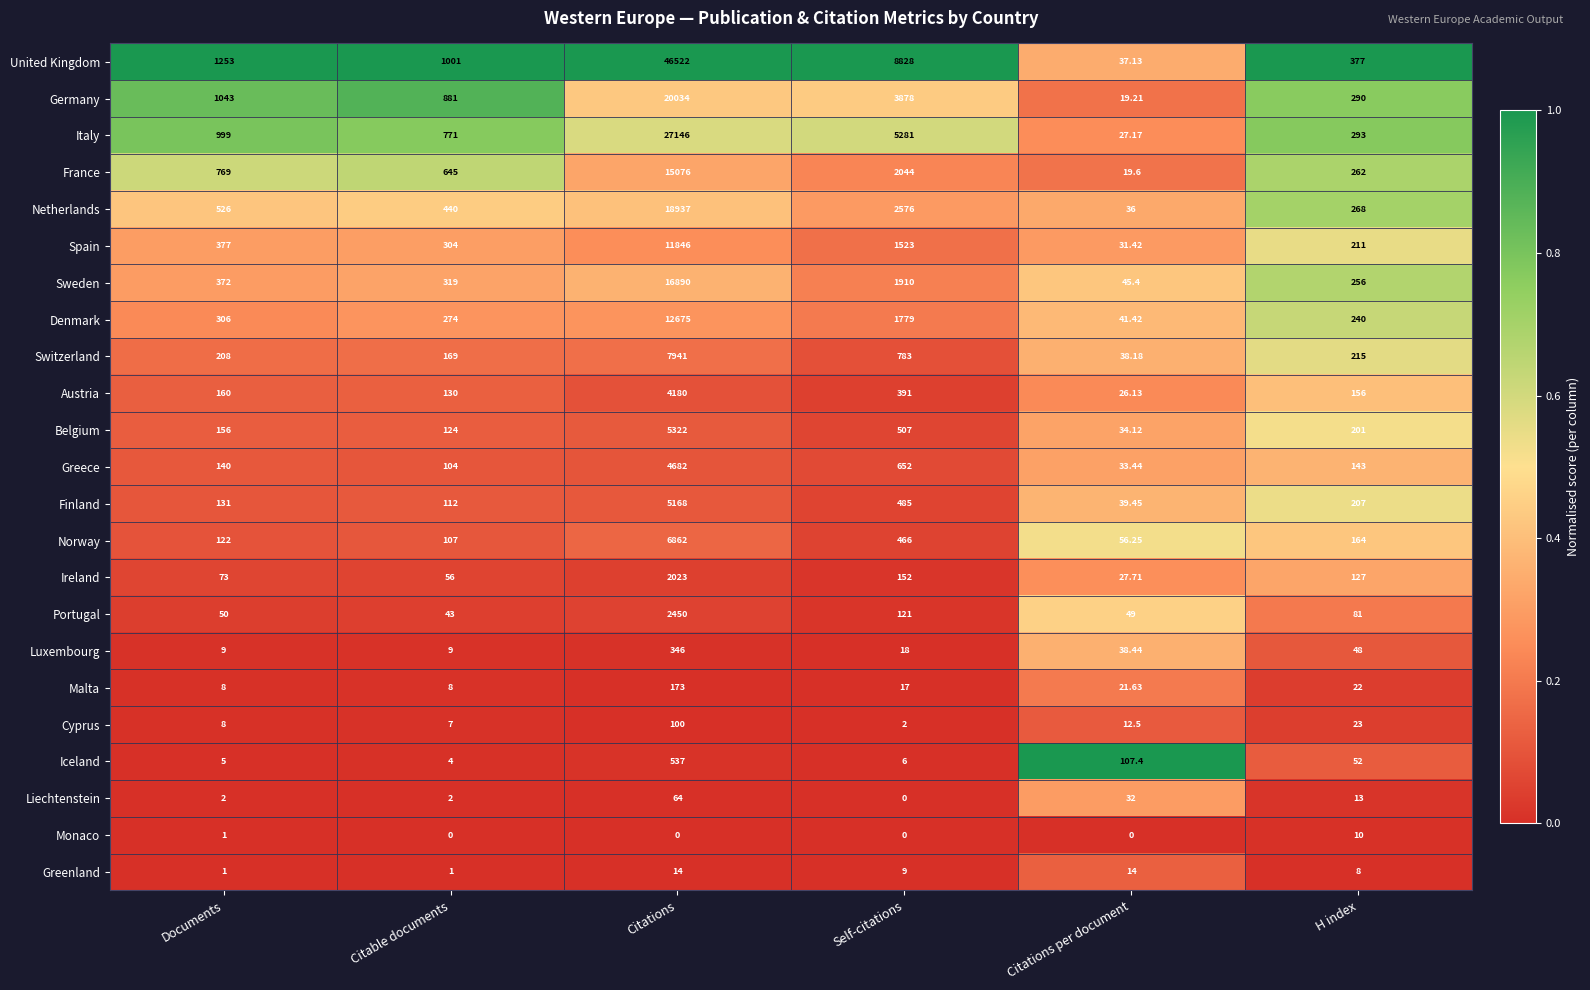

Is the value of Belgium at Citations per document greater than the value of Austria at Documents?

No